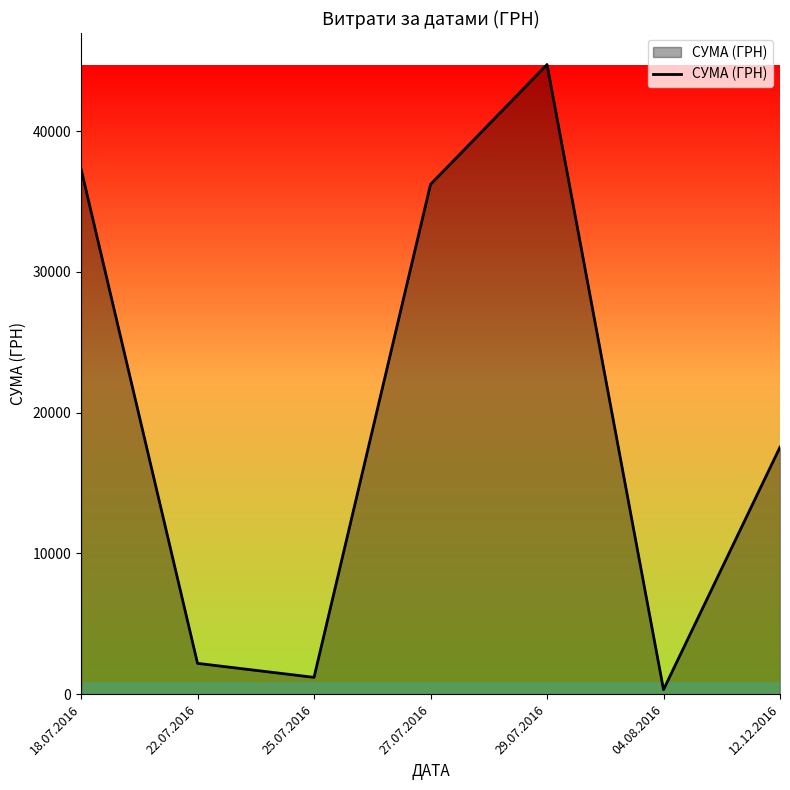

List the labels in order of value, smallest first.

04.08.2016, 25.07.2016, 22.07.2016, 12.12.2016, 27.07.2016, 18.07.2016, 29.07.2016